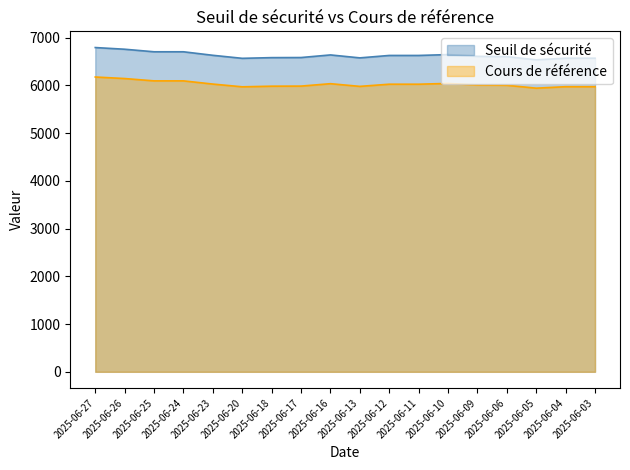

Is it true that Seuil de sécurité equals 6790.0 at 2025-06-27?

True